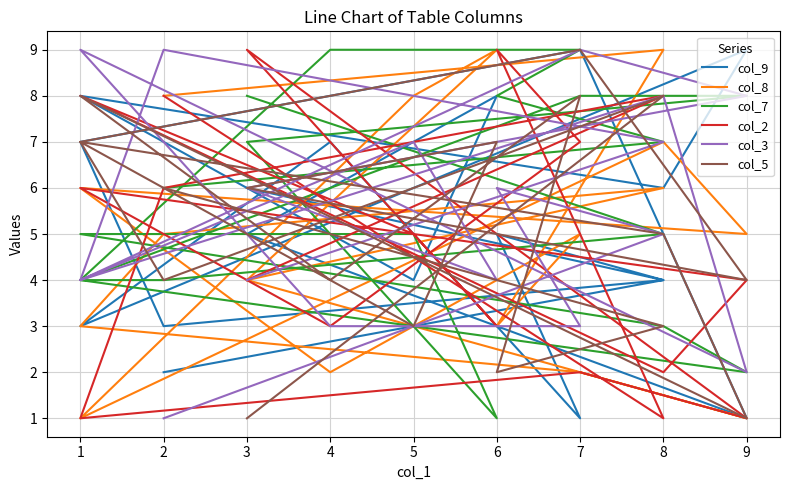

True or false: col_9 and col_7 cross at least once.

True